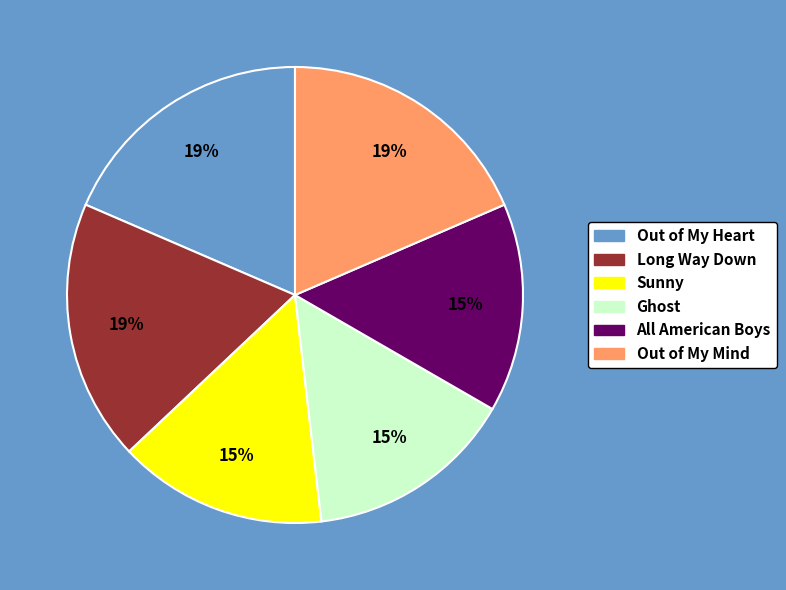

Do Out of My Heart and All American Boys together represent more than half of the pie?

No